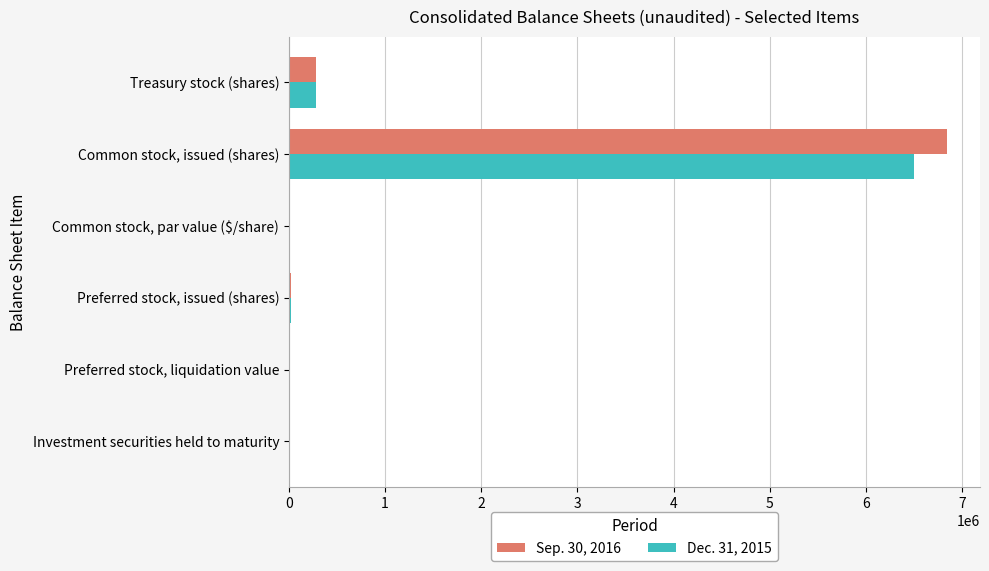

Which series has the widest spread of values?

Sep. 30, 2016